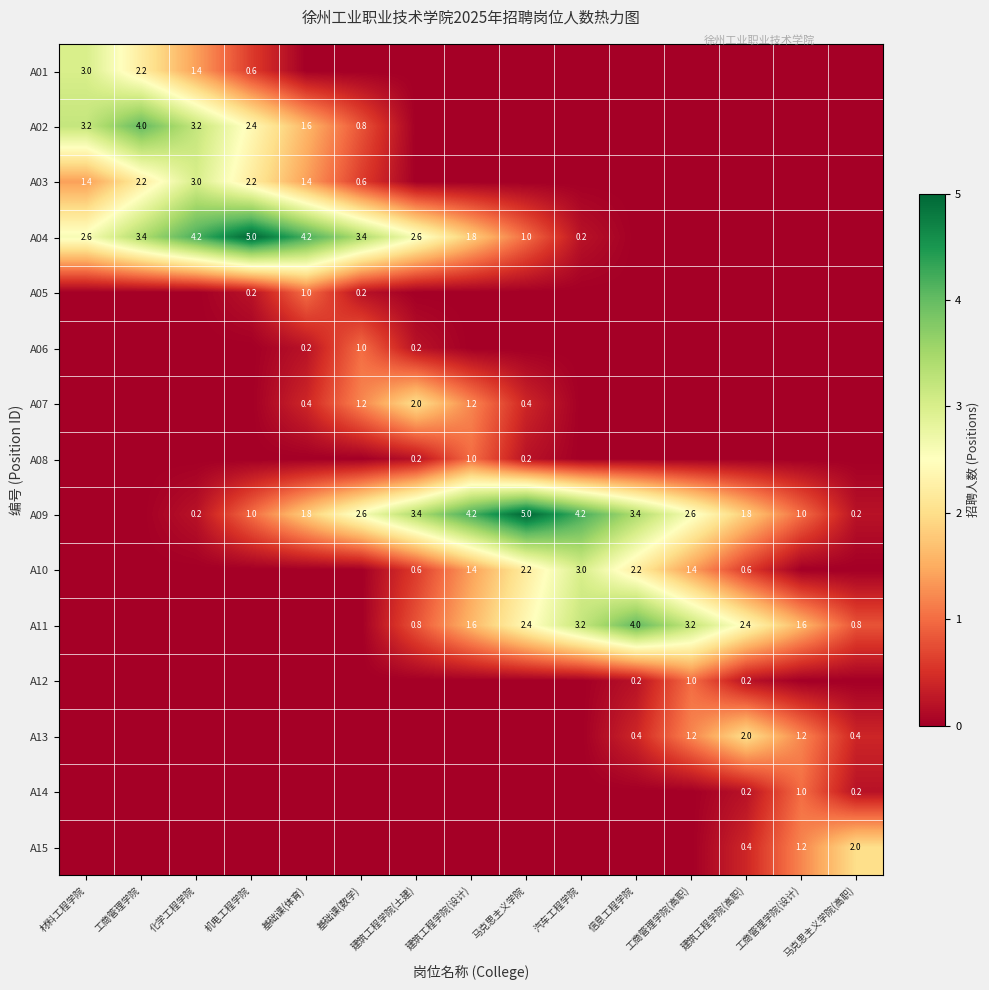

What is the sum of the A10 values at 建筑工程学院(高职) and 汽车工程学院?

3.6